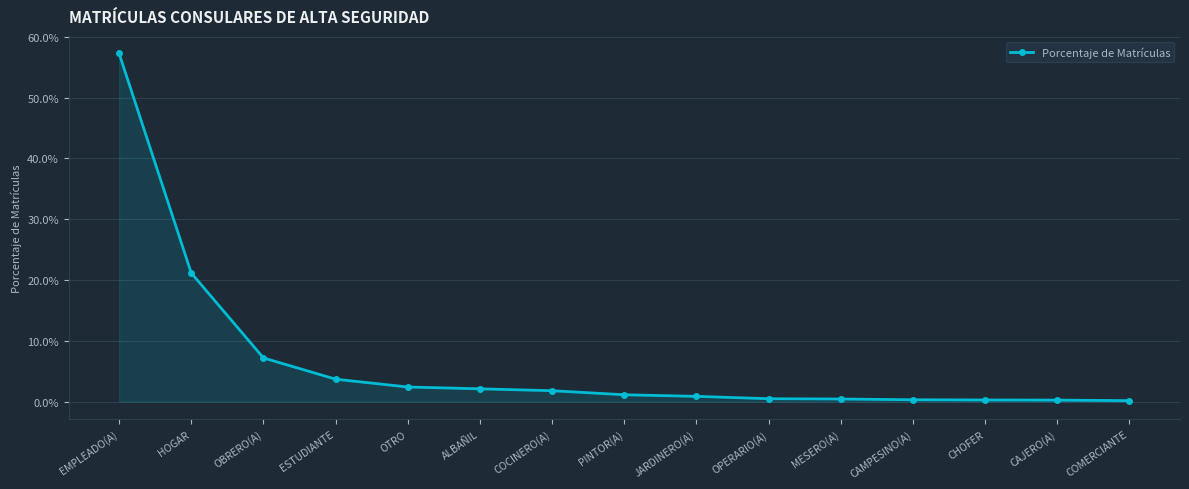

What position from the left is ESTUDIANTE?

4